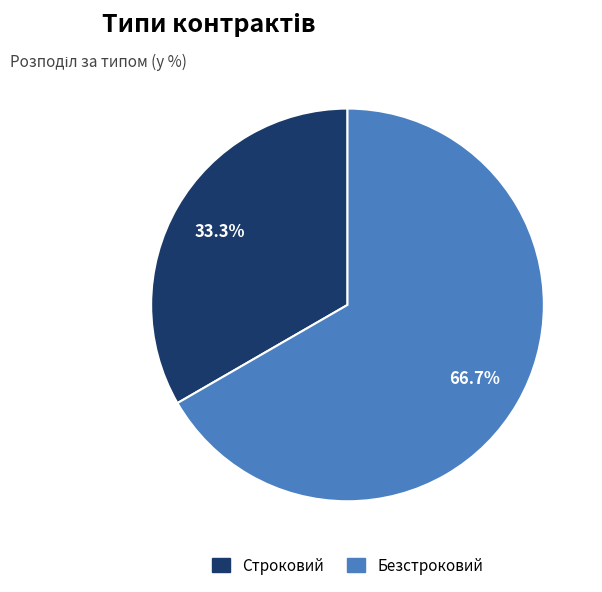

Combined, what portion of the pie is Безстроковий and Строковий?

100.0%